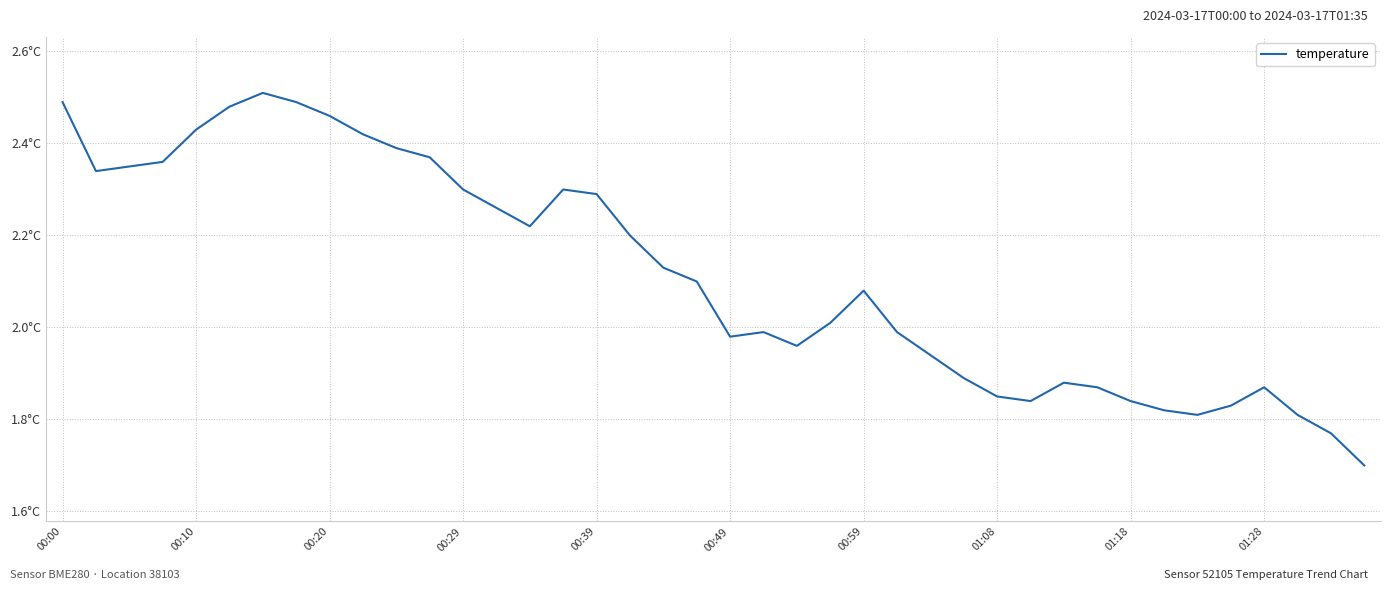

True or false: the data has more than 2 interior local peaks.

True